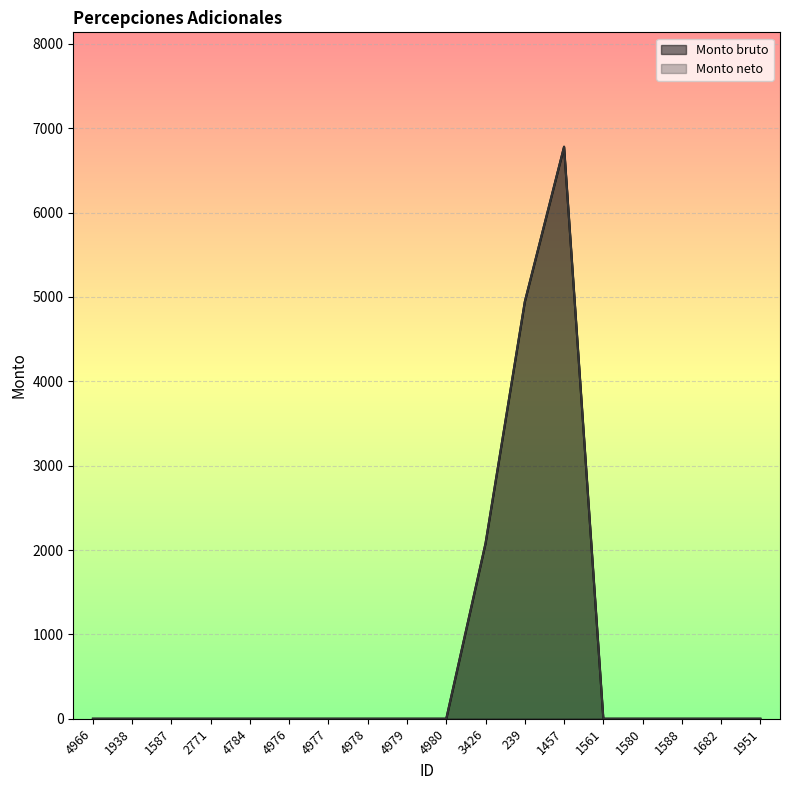

Where is the first local maximum for Monto bruto?

1457